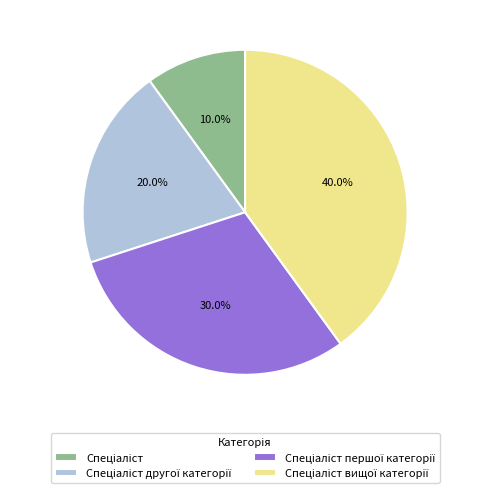

Is there a majority slice in this chart?

No